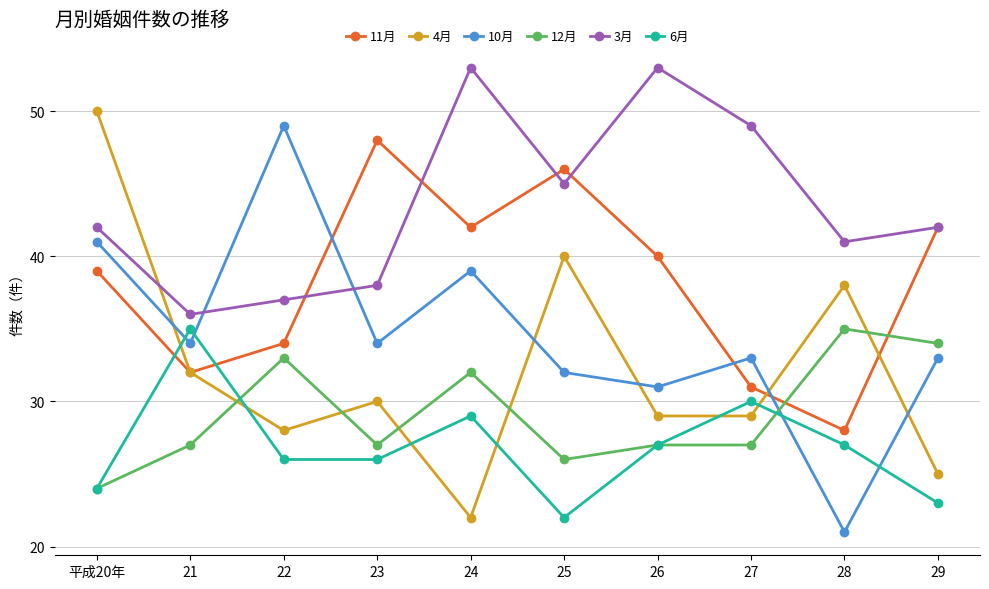

At which category is the sum across all series the highest?

平成20年